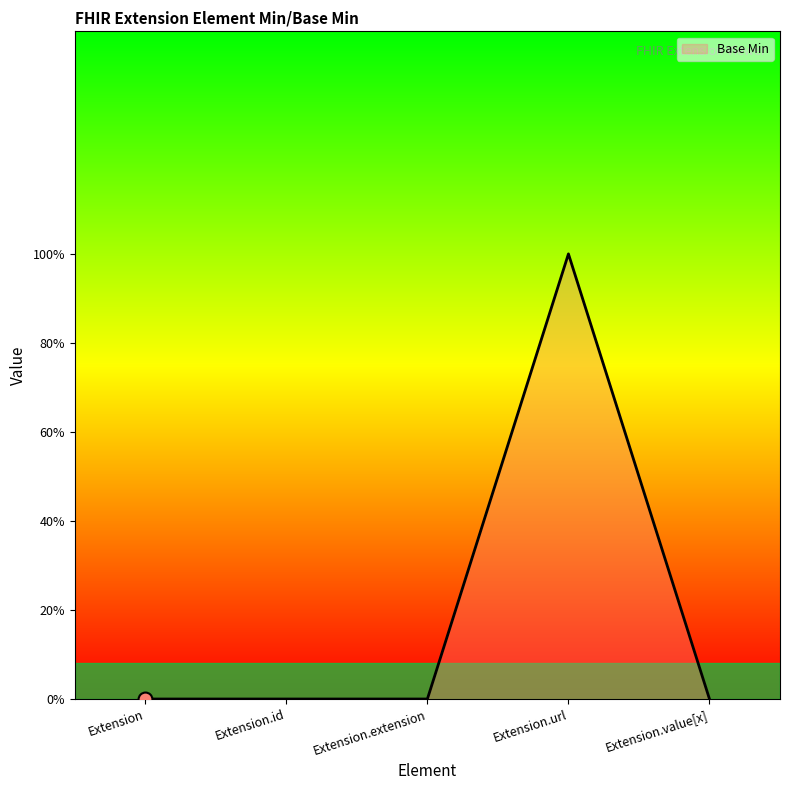

List the labels in order of value, smallest first.

Extension, Extension.id, Extension.extension, Extension.value[x], Extension.url